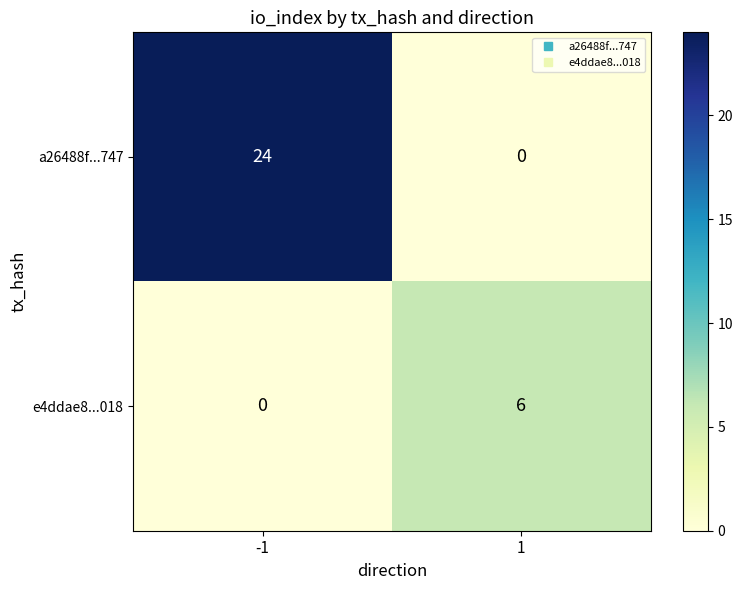

Reading left to right, extract all data points from this chart.

a26488f...747: 24	0
e4ddae8...018: 0	6